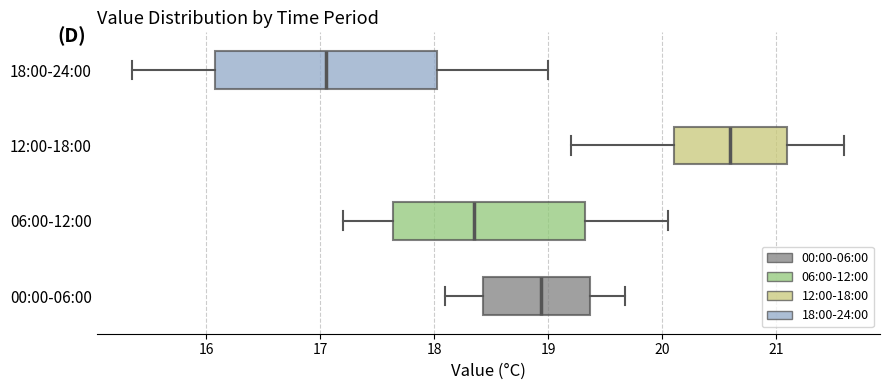

Where is the left edge of the box for 06:00-12:00 on the x-axis? The values are not printed on the chart, so give them approximately, as read against the axis.

17.6